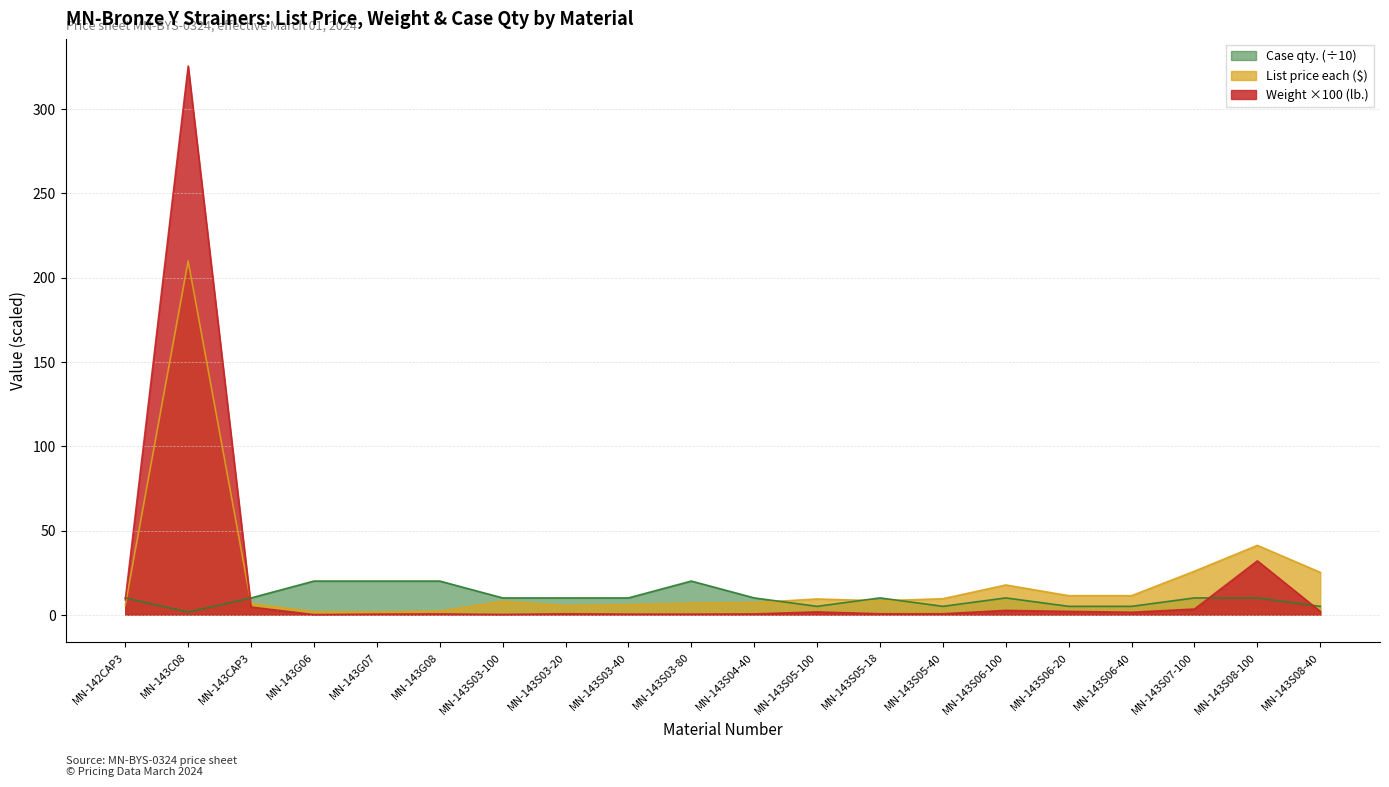

Between MN-142CAP3 and MN-143S07-100, which is larger?

MN-143S07-100